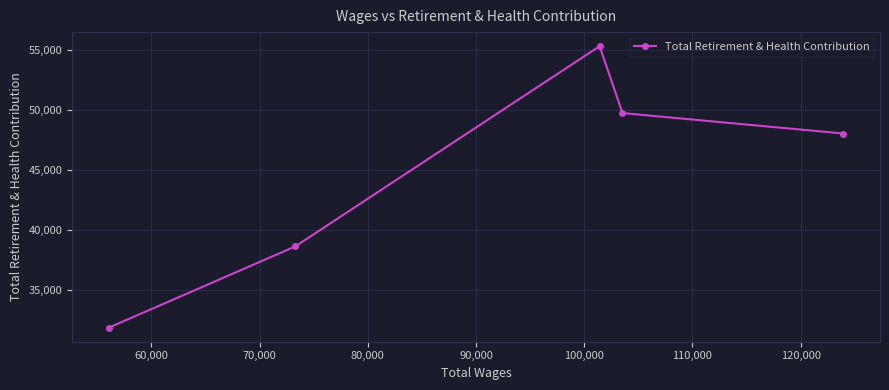

What is the minimum value shown in the chart?

31876